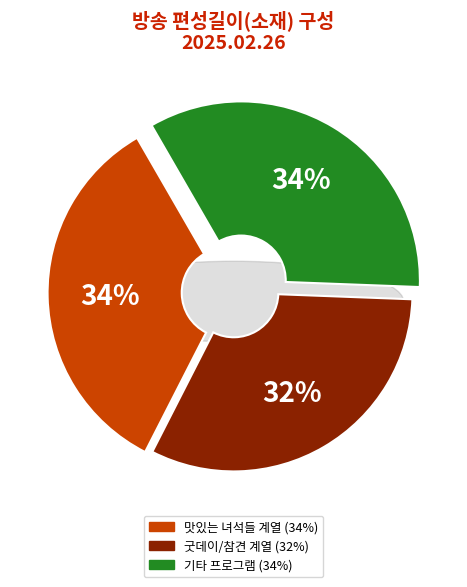

Does 전지적 참견 시점(314회)2 account for over 50% of the chart?

No